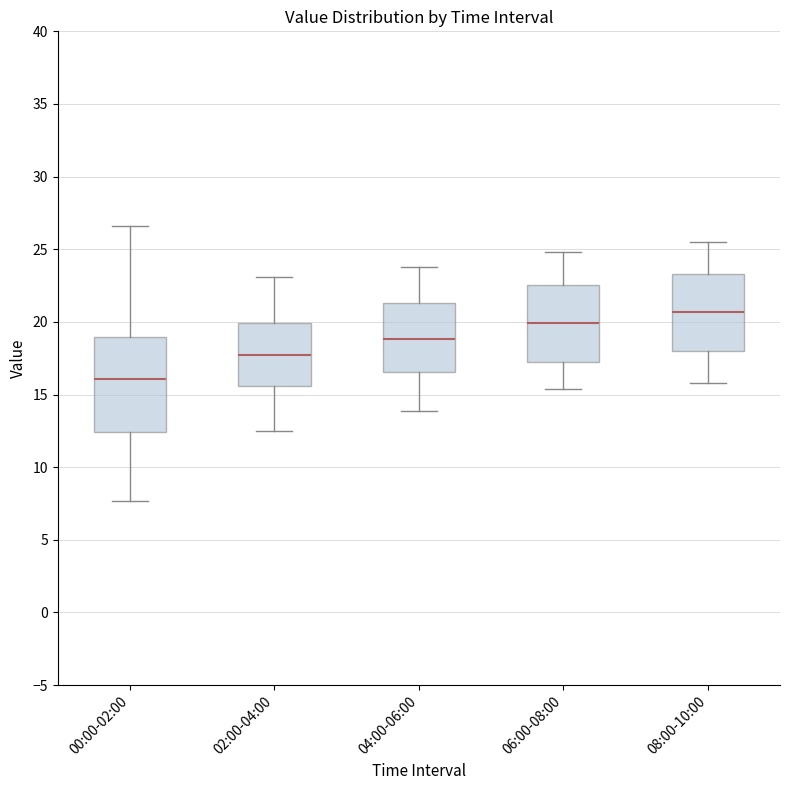

Comparing the boxes themselves (not the whiskers), which one is the tallest?

00:00-02:00